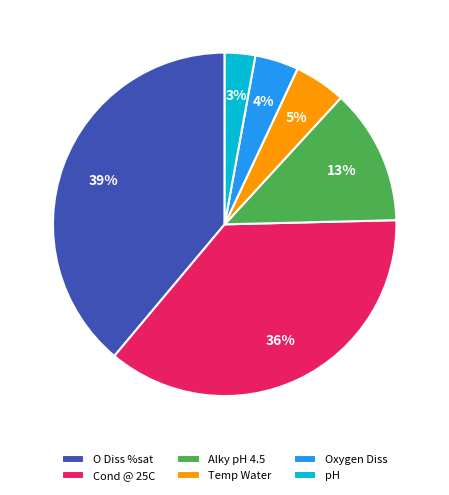

Rank the categories by value from highest to lowest.

O Diss %sat, Cond @ 25C, Alky pH 4.5, Temp Water, Oxygen Diss, pH